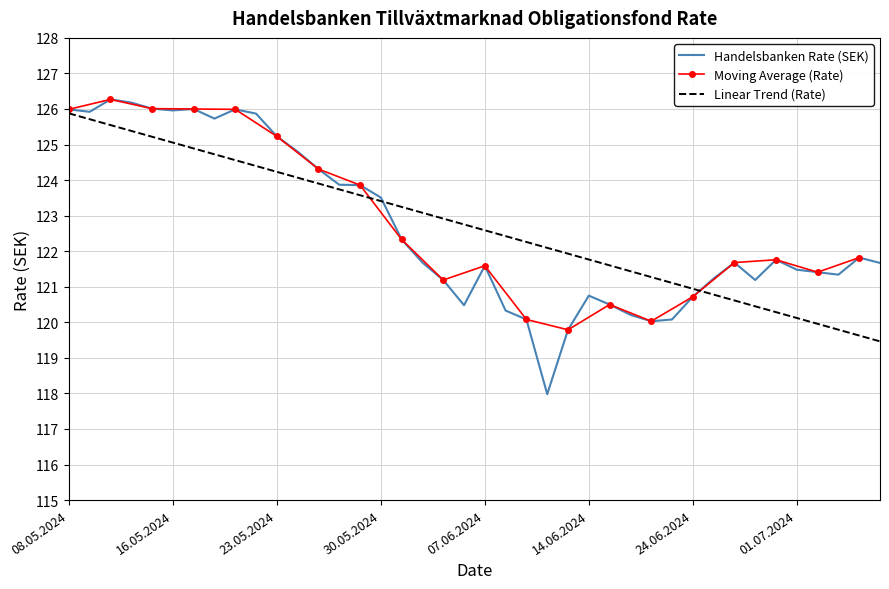

The Linear Trend (Rate) series shows 156.5 at 01.07.2024. True or false?

False